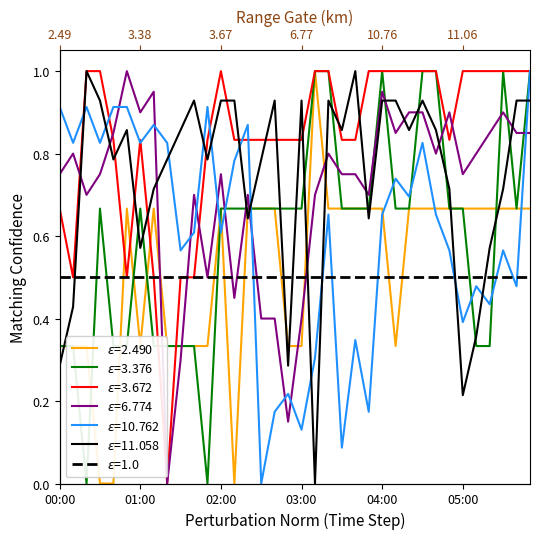

At which category does the chart reach its minimum across all series?

02:30